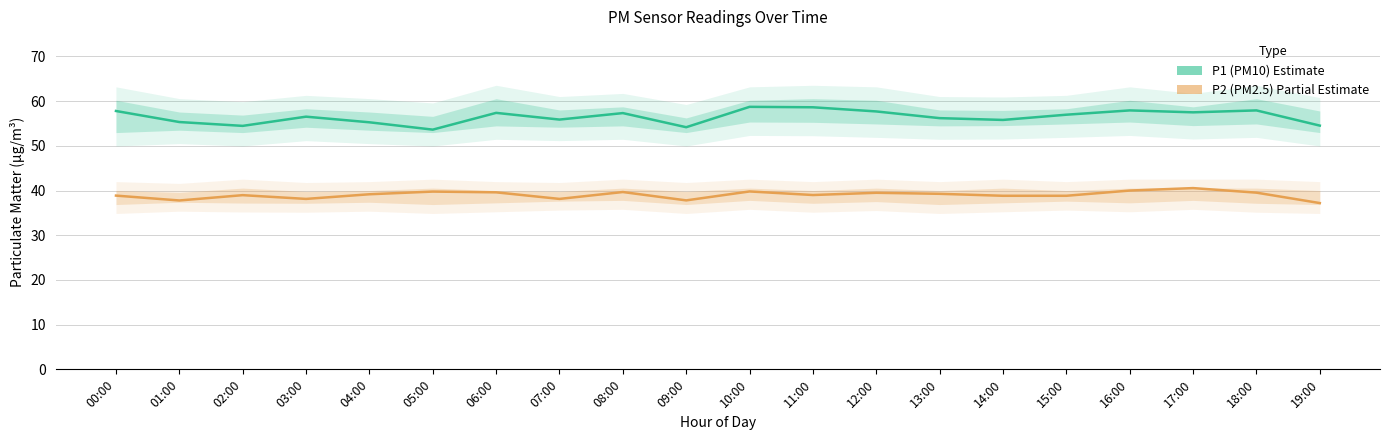

What is the label of the 1st point from the right?

19:00